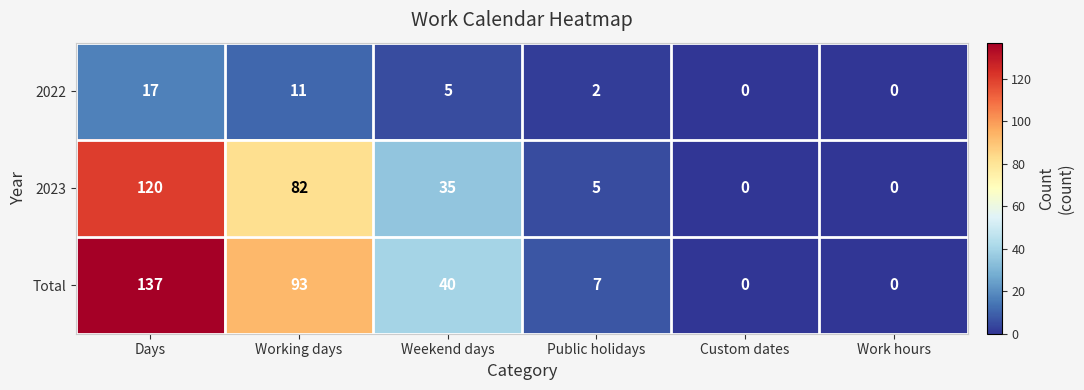

The Total series shows 86 at Custom dates. True or false?

False